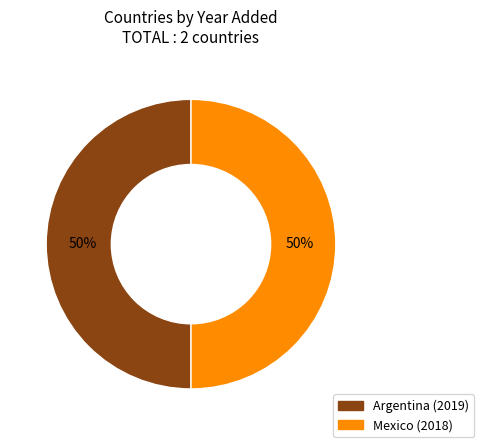

The Mexico slice represents 50% of the pie. True or false?

True